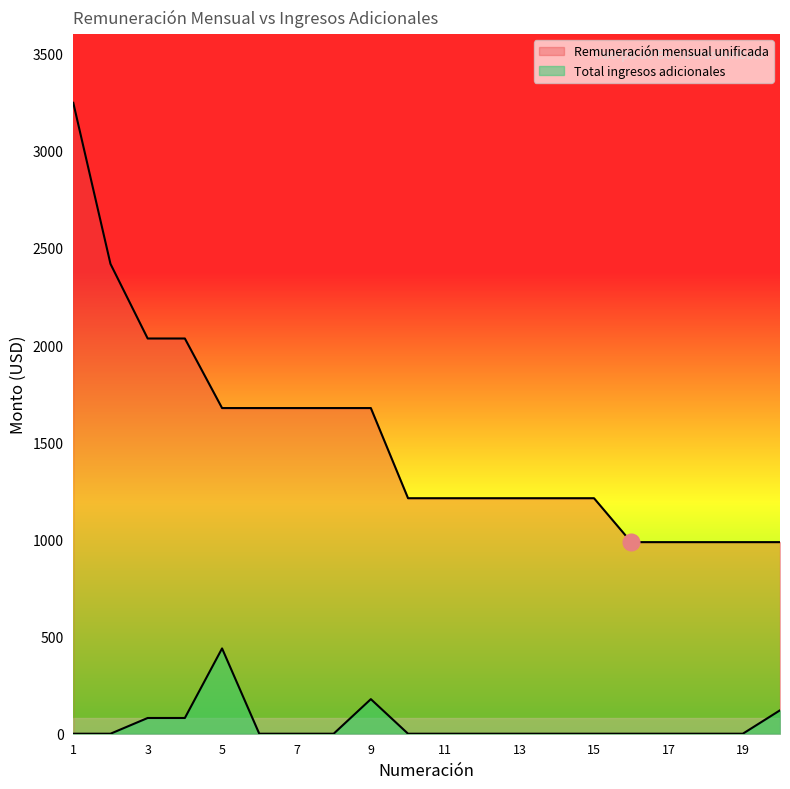

Count the number of categories in the chart.

20